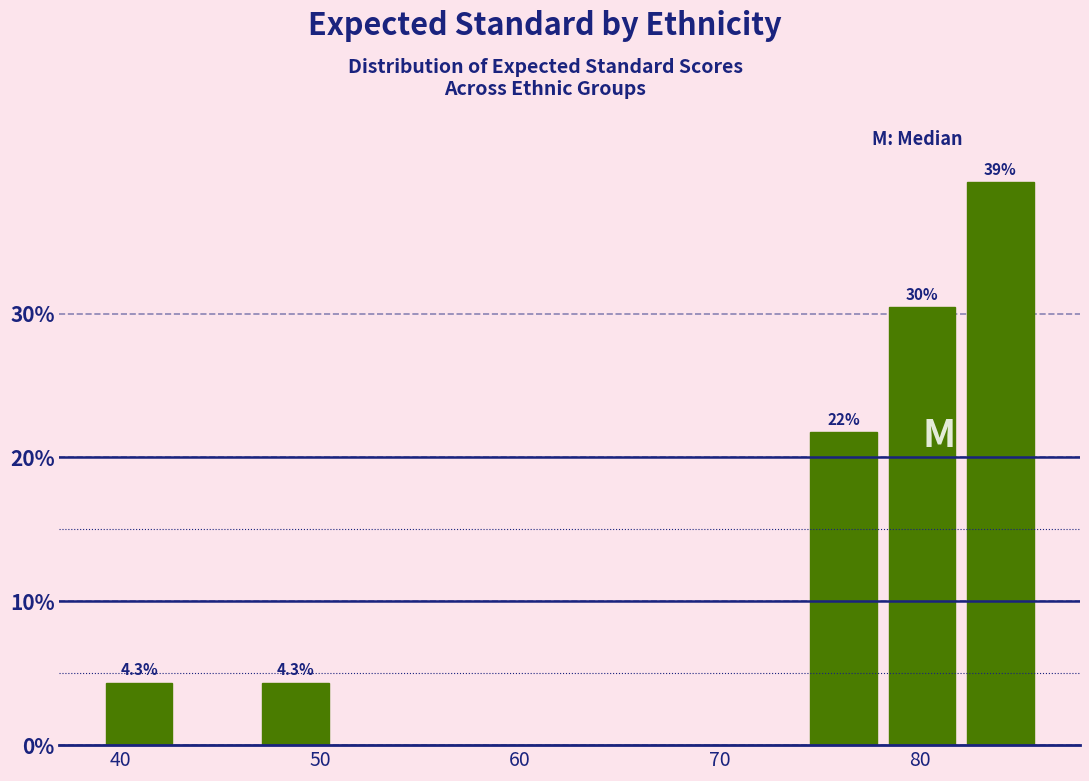

Around what value on the x-axis is the tallest bar? Give the approximate position of its centre, as read against the axis.

84